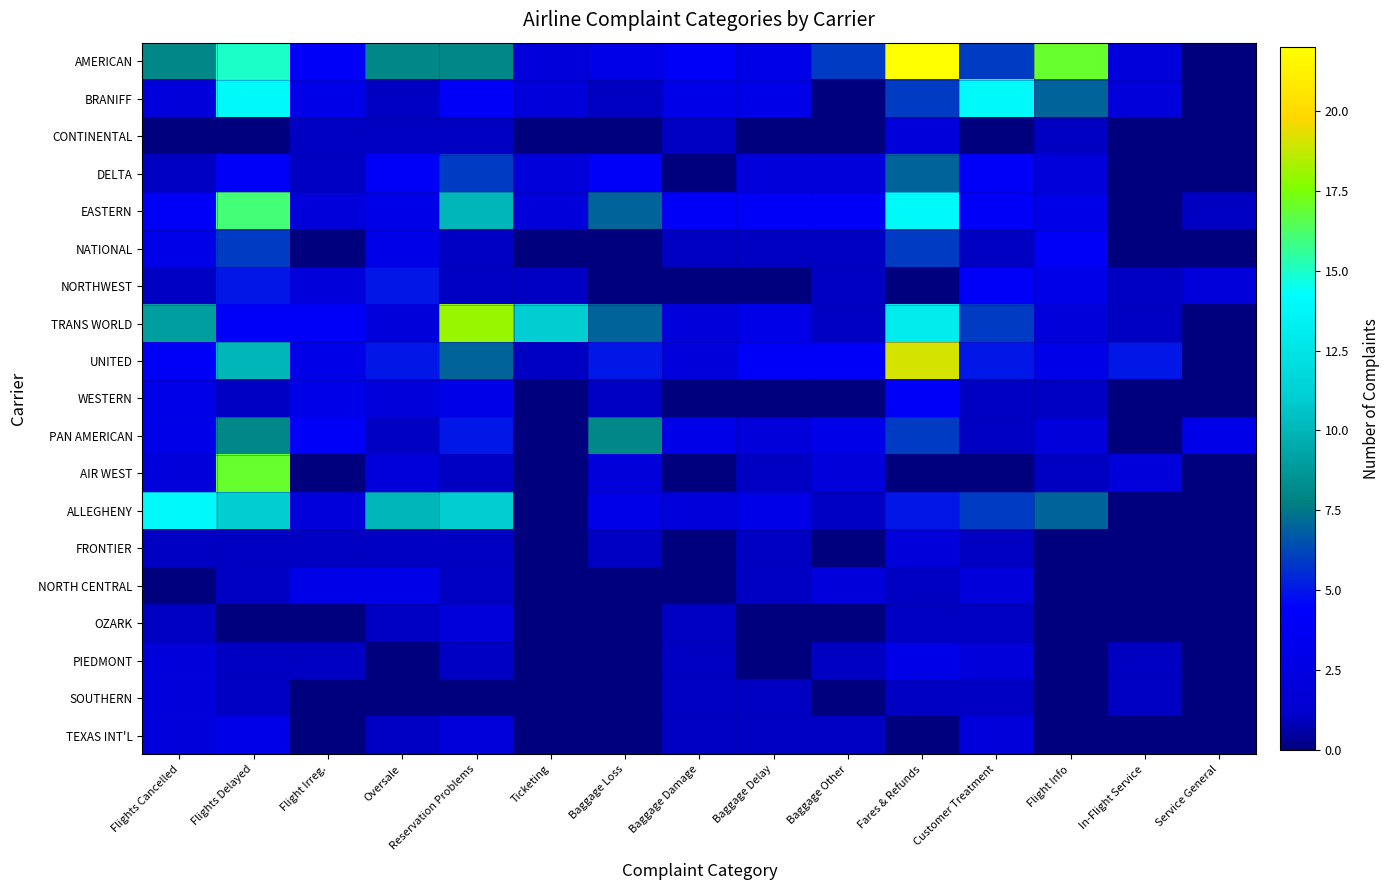

Which series changed the most between Flight Irreg. and Fares & Refunds?

AMERICAN